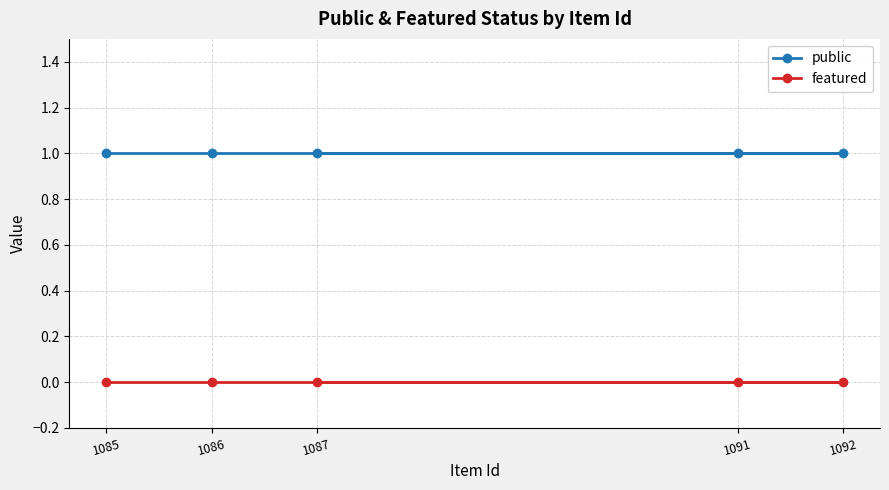

Is the value of public at 1085 greater than the value of featured at 1091?

Yes